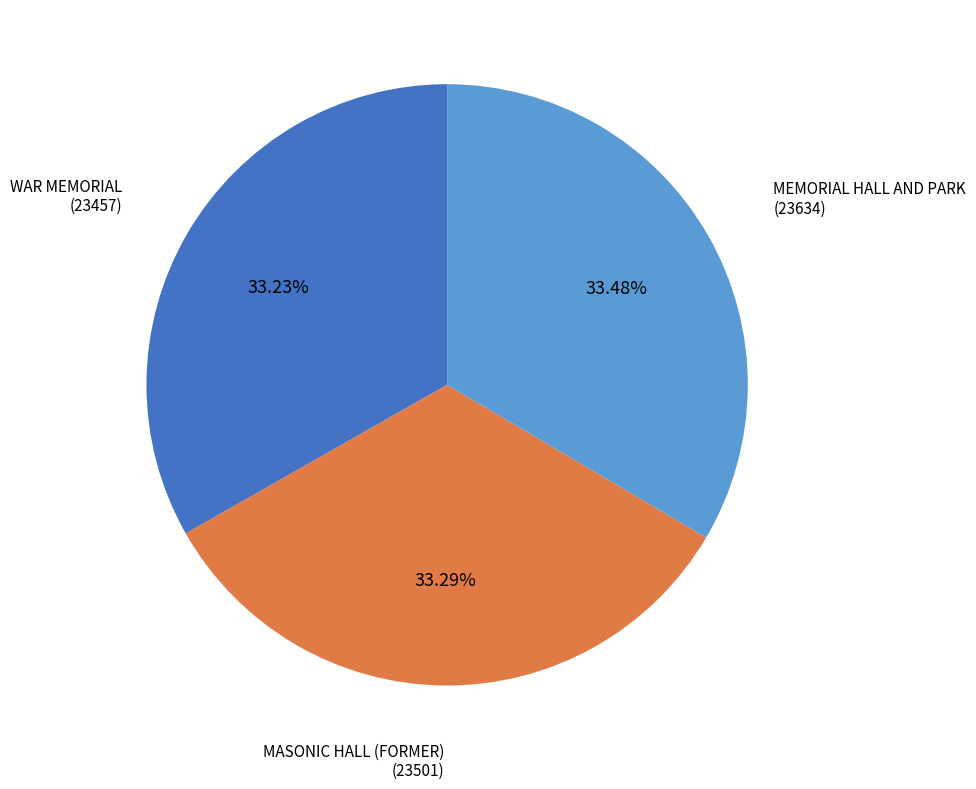

Approximately how many times larger is the value at MEMORIAL HALL AND PARK compared to WAR MEMORIAL?

1.0